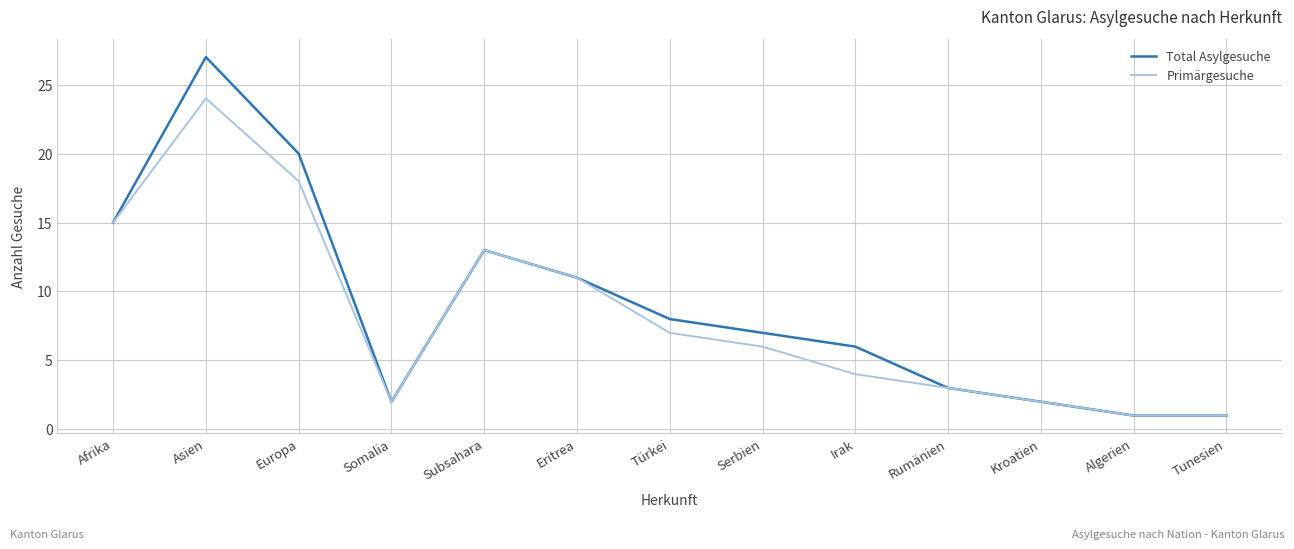

Is it true that Primärgesuche equals 4 at Irak?

True